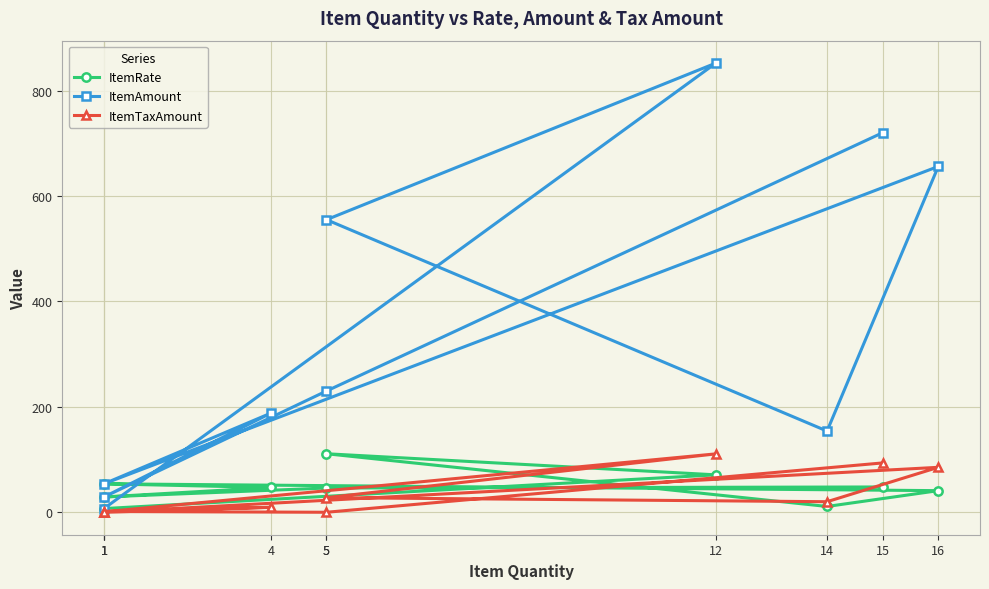

How many times do ItemTaxAmount and ItemRate cross each other?

5